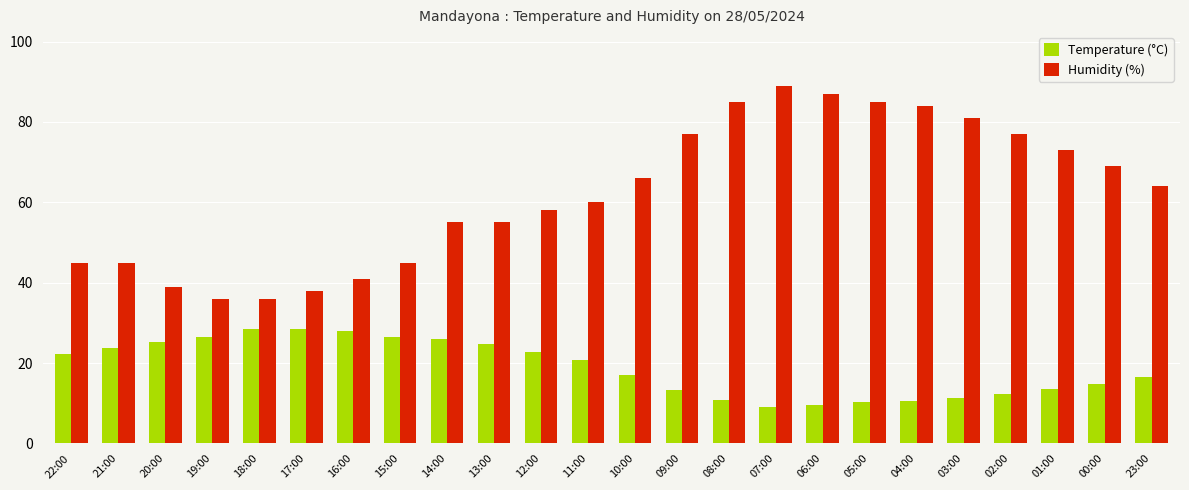

What is the greatest value displayed?

89.0